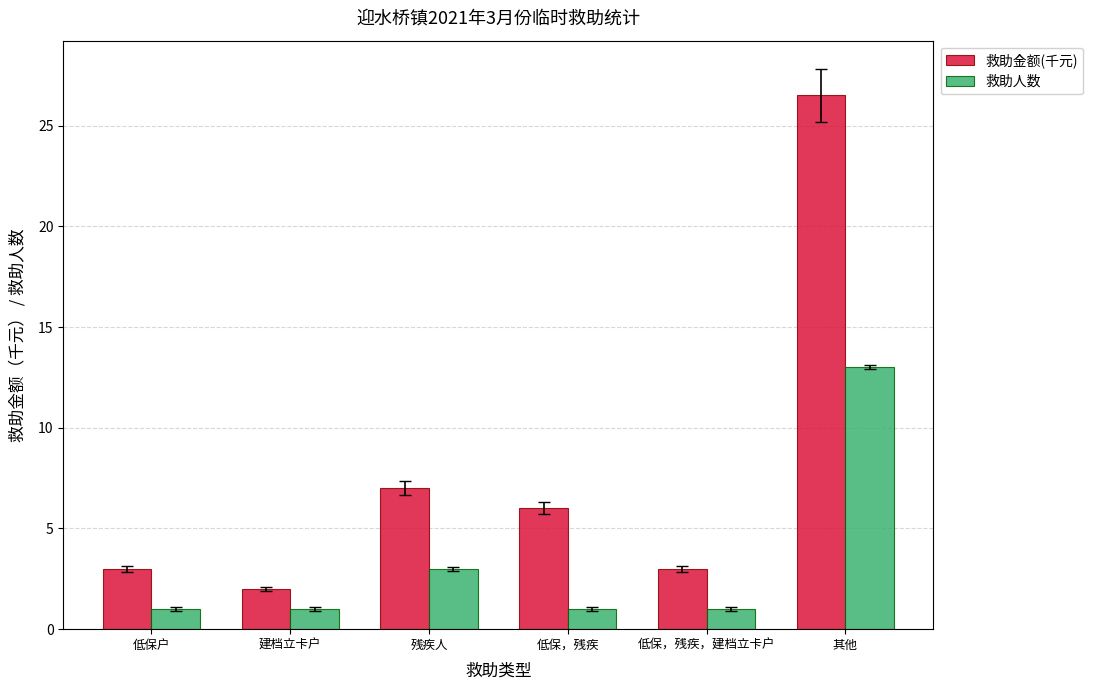

At which label does 救助金额(千元) reach its minimum?

建档立卡户